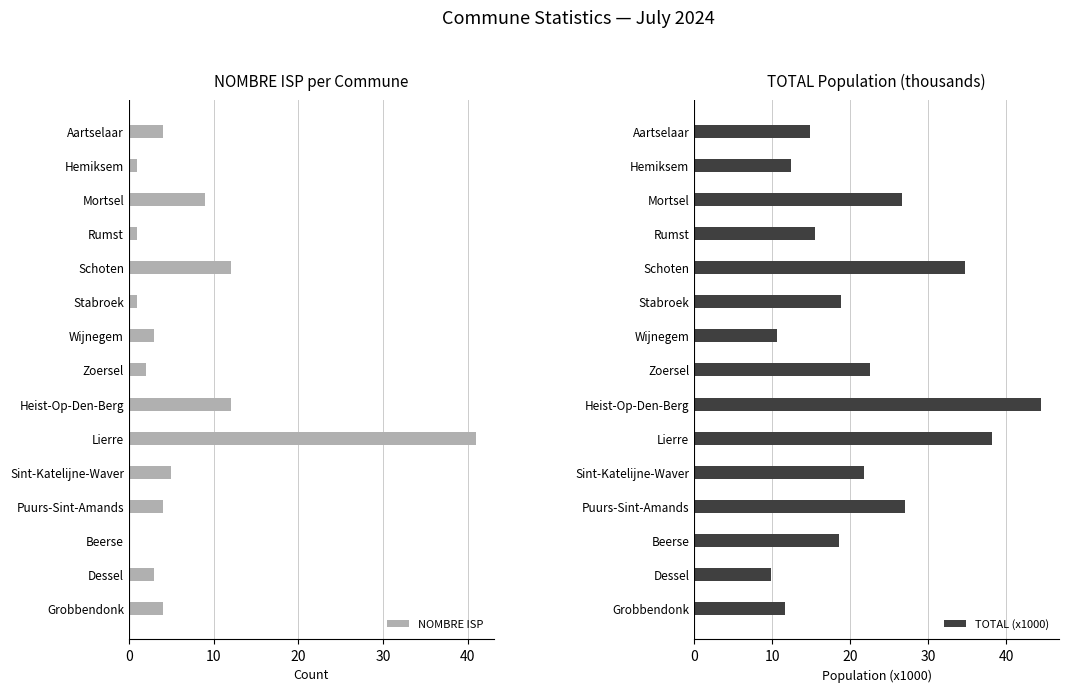

What is the highest value of the TOTAL (x1000) series?

44.5